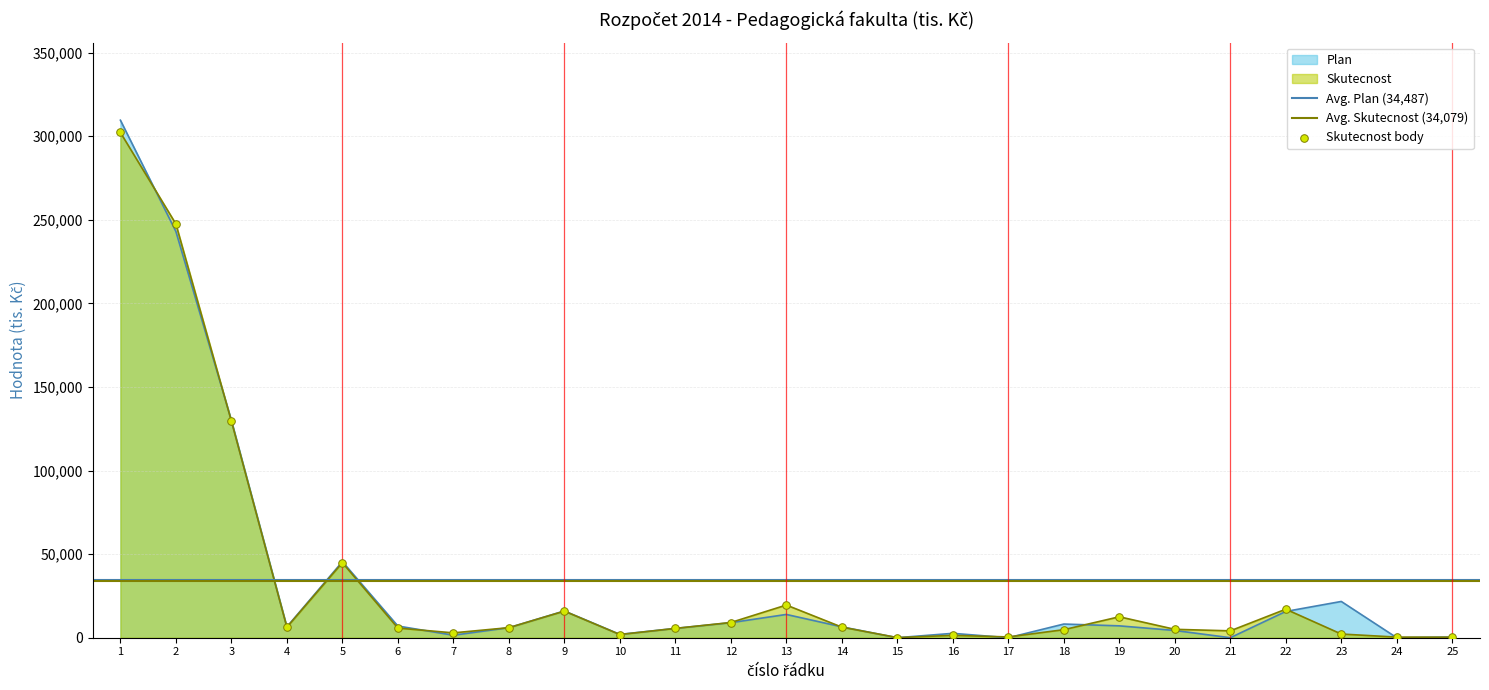

At how many categories does at least one series exceed 198283?

2